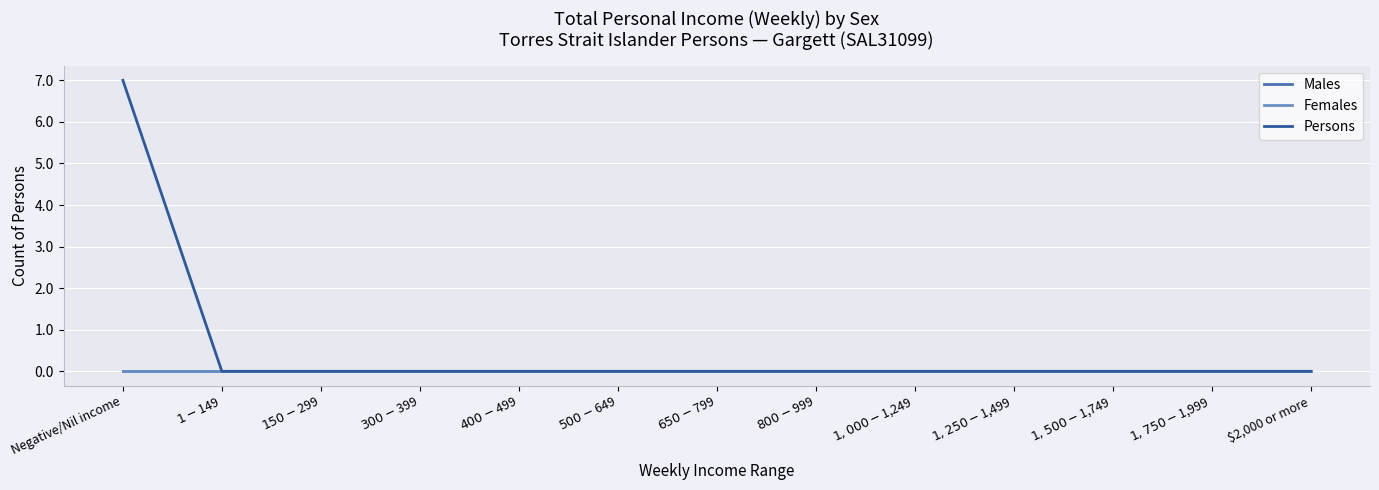

At how many categories does at least one series exceed 2?

1